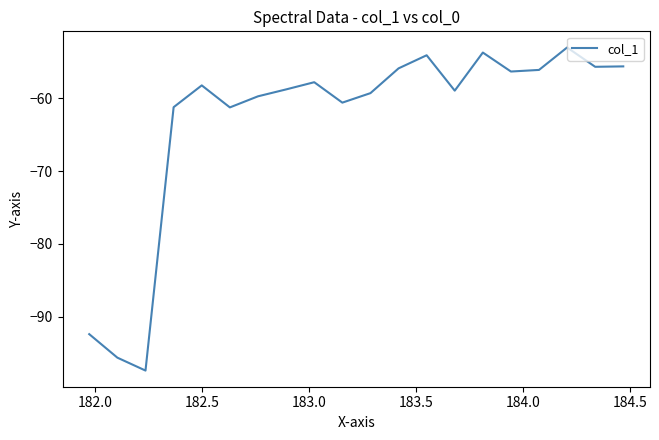

What is the maximum value shown in the chart?

-53.0